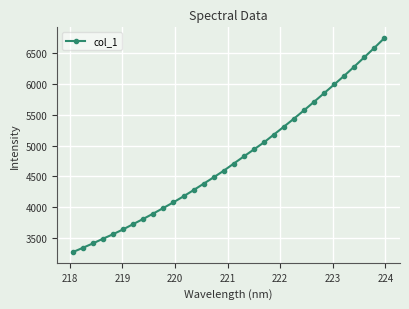

What is the sum of all values?

152887.2